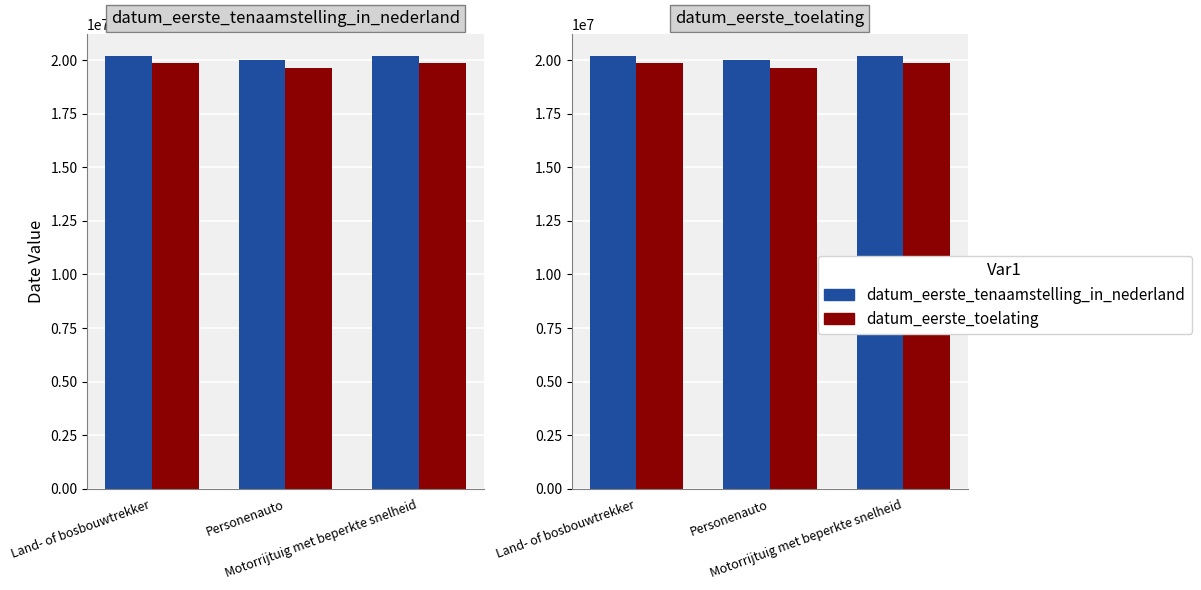

How many groups of bars are there?

3